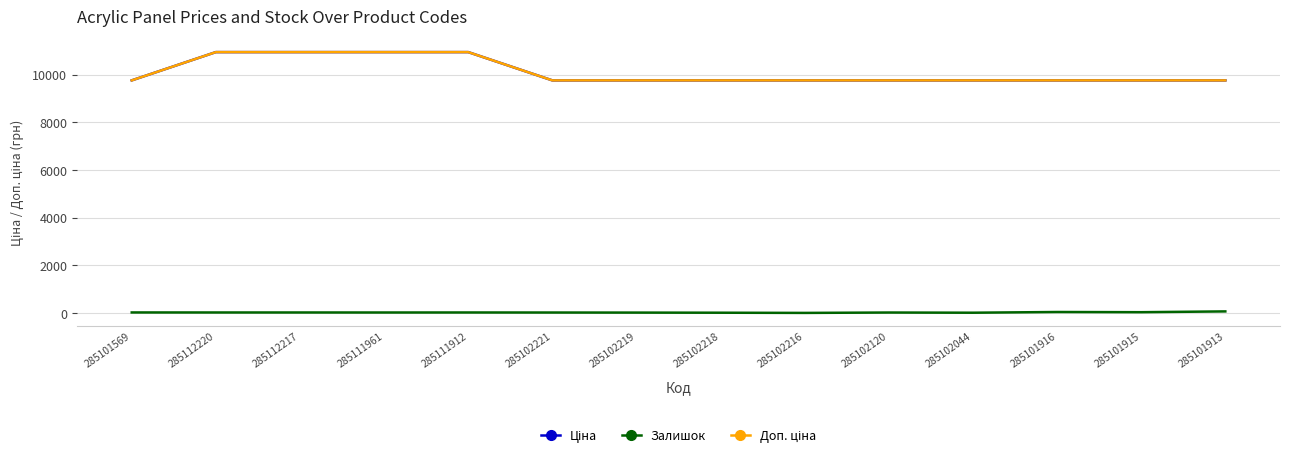

Does the chart have visible grid lines?

Yes